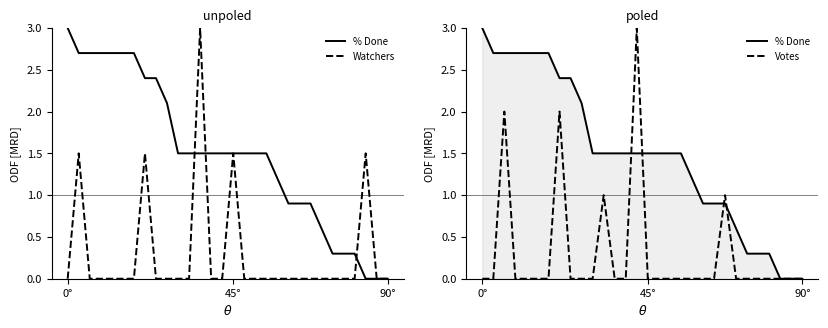

Which series changed the most between 12 and 15?

Watchers